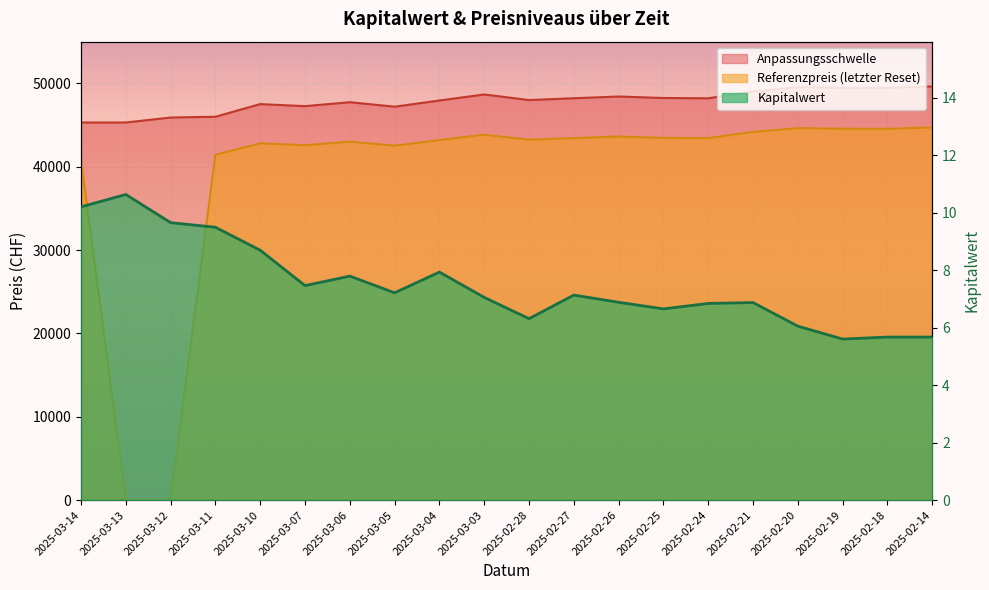

What position from the left is 2025-02-18?

19